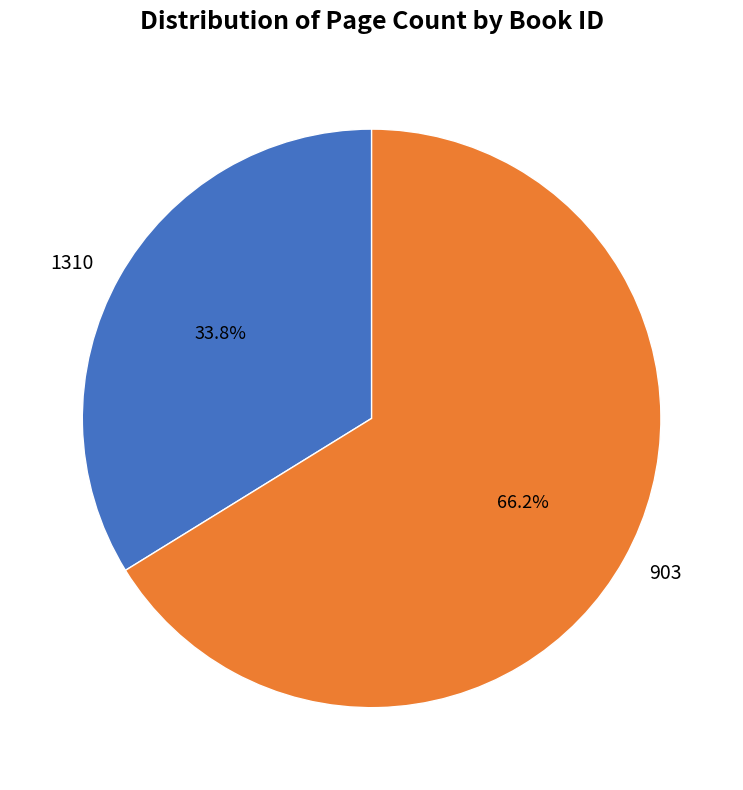

To the nearest percent, what is the difference between the largest and smallest slice percentages?

32%